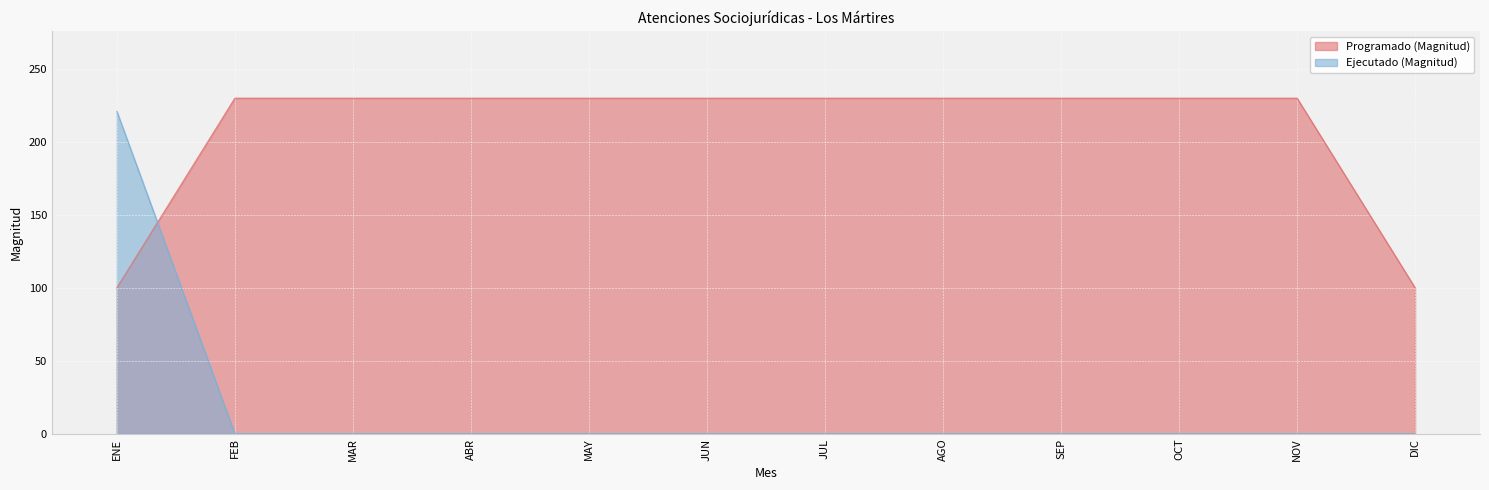

After their last crossing, which series has the higher values: Programado (Magnitud) or Ejecutado (Magnitud)?

Programado (Magnitud)